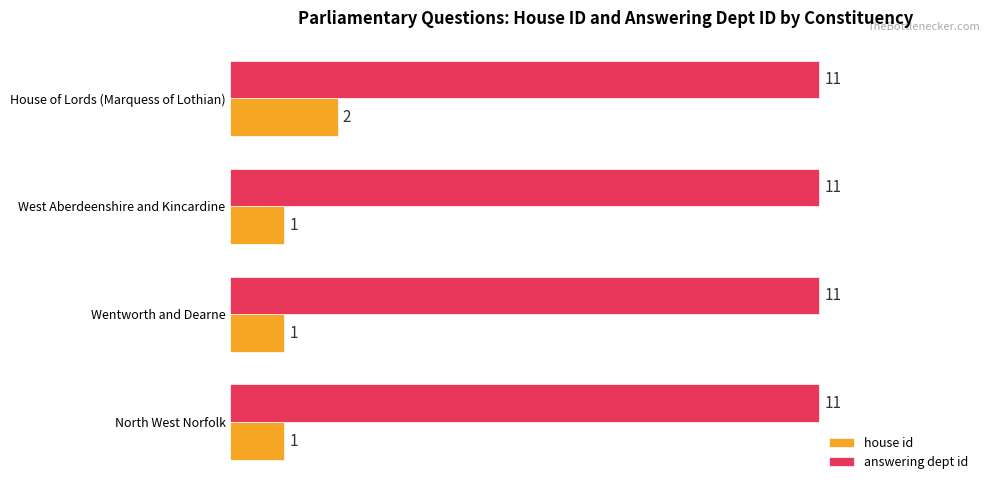

At how many categories does at least one series exceed 6?

4